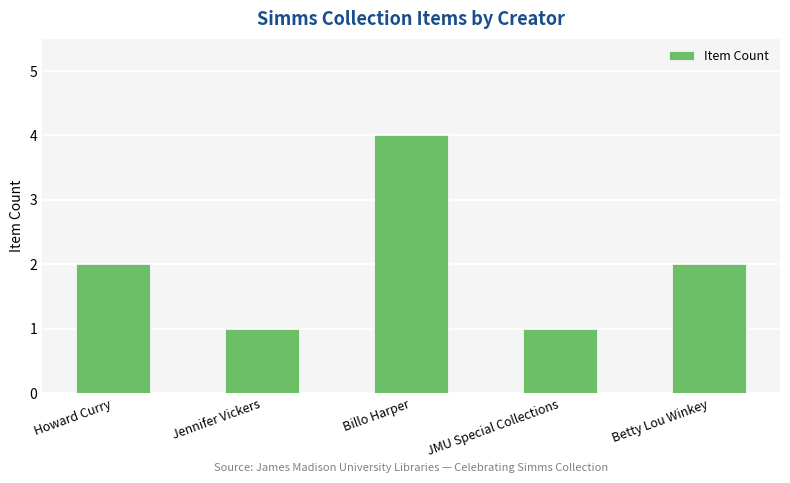

Are the bars grouped side by side (vs. stacked)?

No